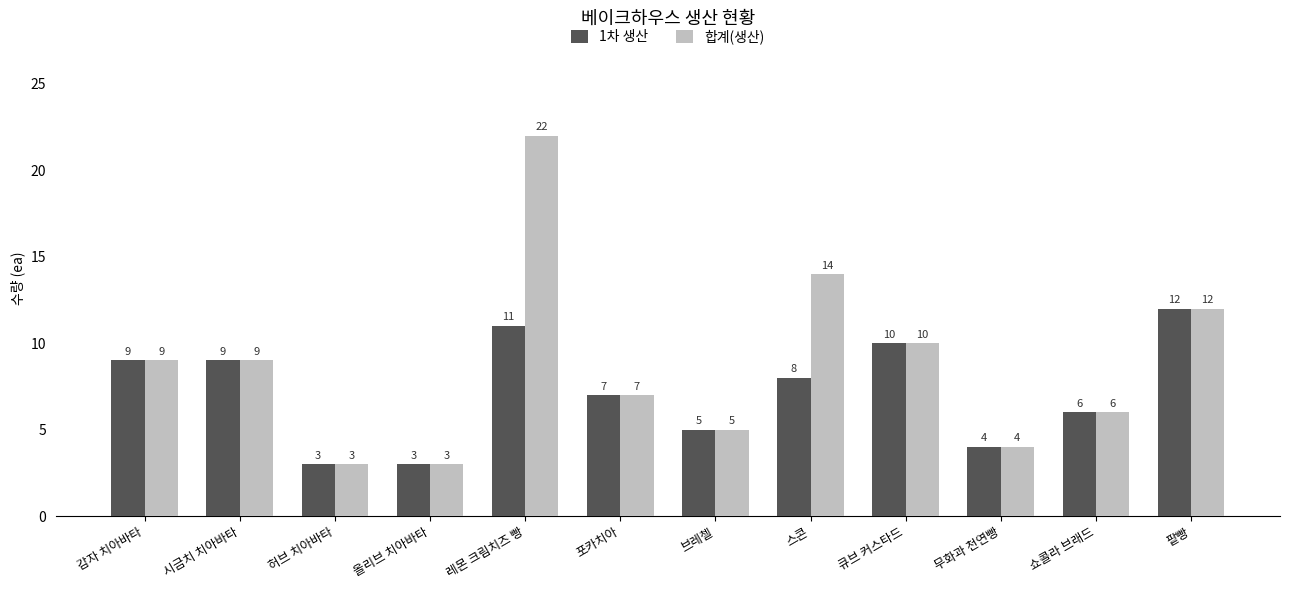

What is the sum of all 1차 생산 values?

87